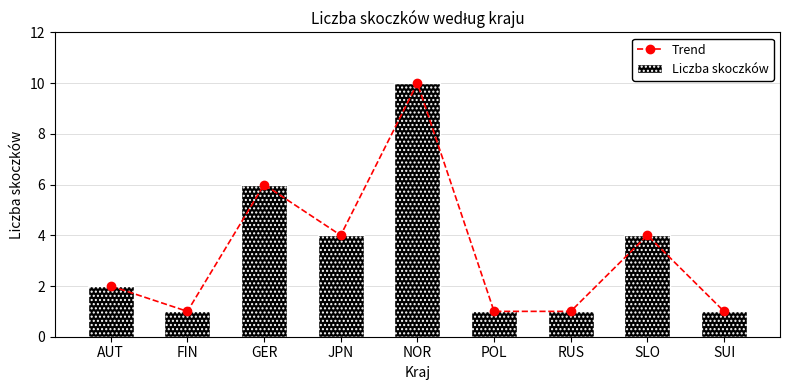

Between AUT and JPN, which series saw the biggest shift?

Trend